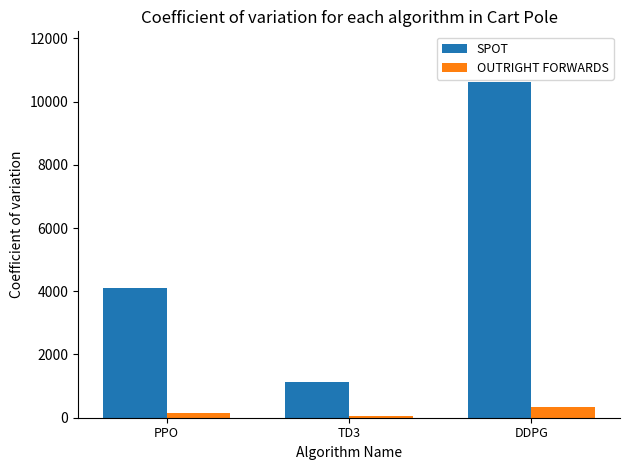

Which category has the highest value in the SPOT series?

DDPG